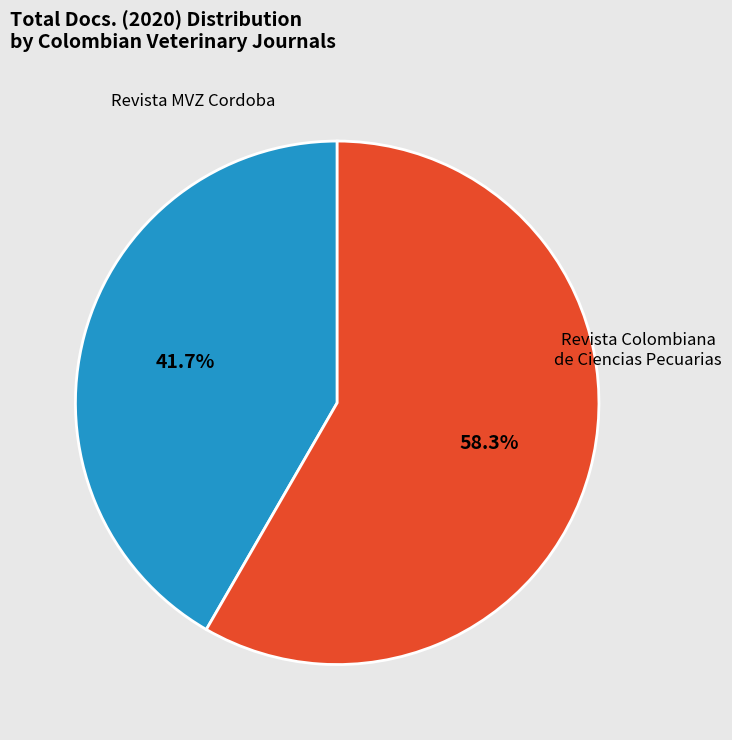

Does any single category account for the majority?

Yes